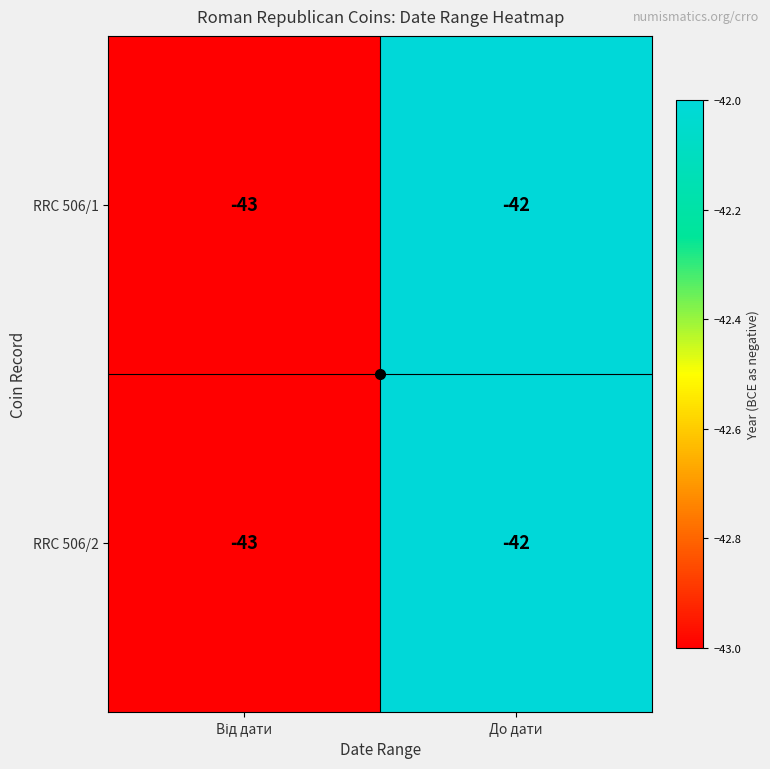

What is the smallest value displayed?

-43